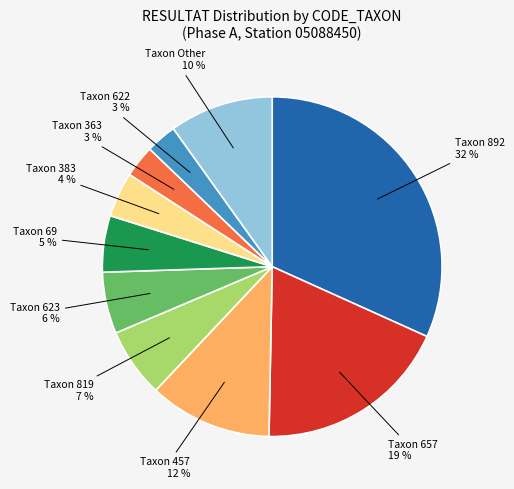

To the nearest percent, what is the difference between the largest and smallest slice percentages?

29%